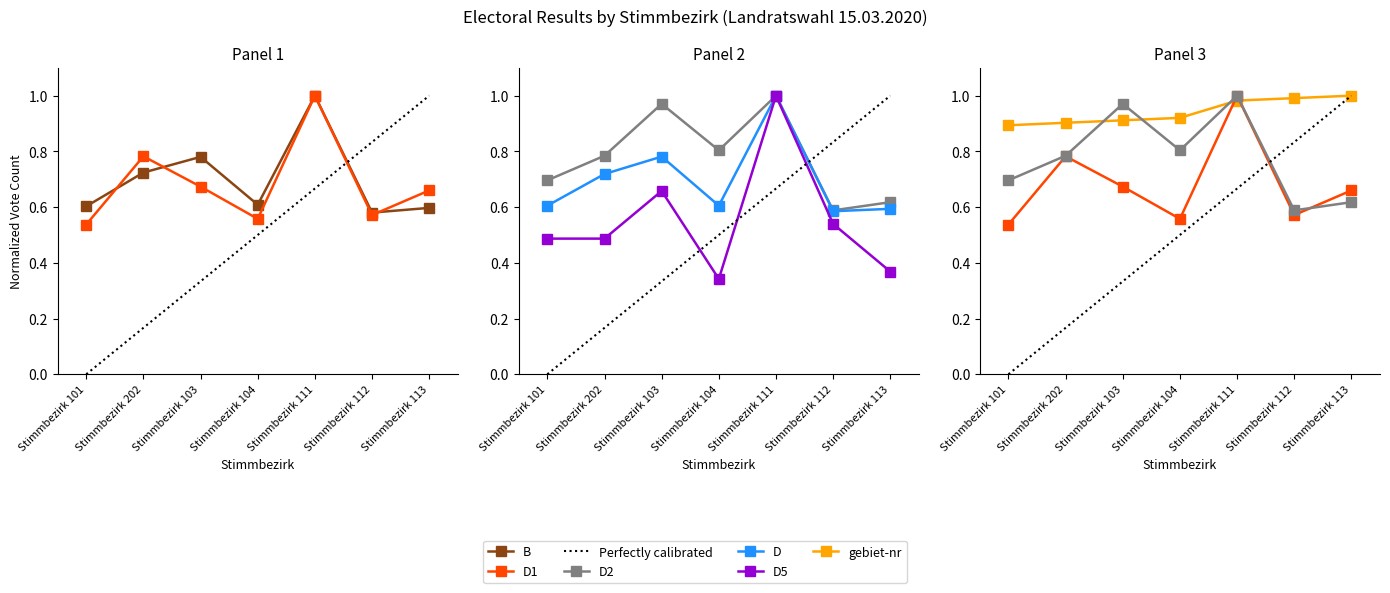

What is the lowest value of the D series?

0.6